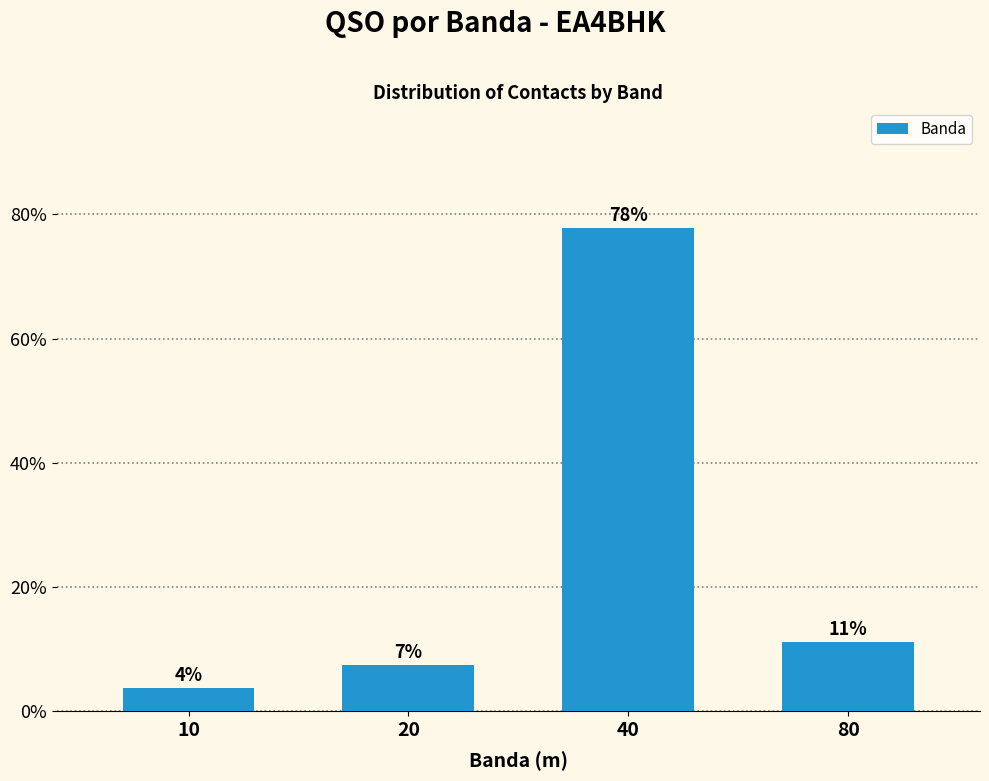

Does the chart contain any negative values?

No